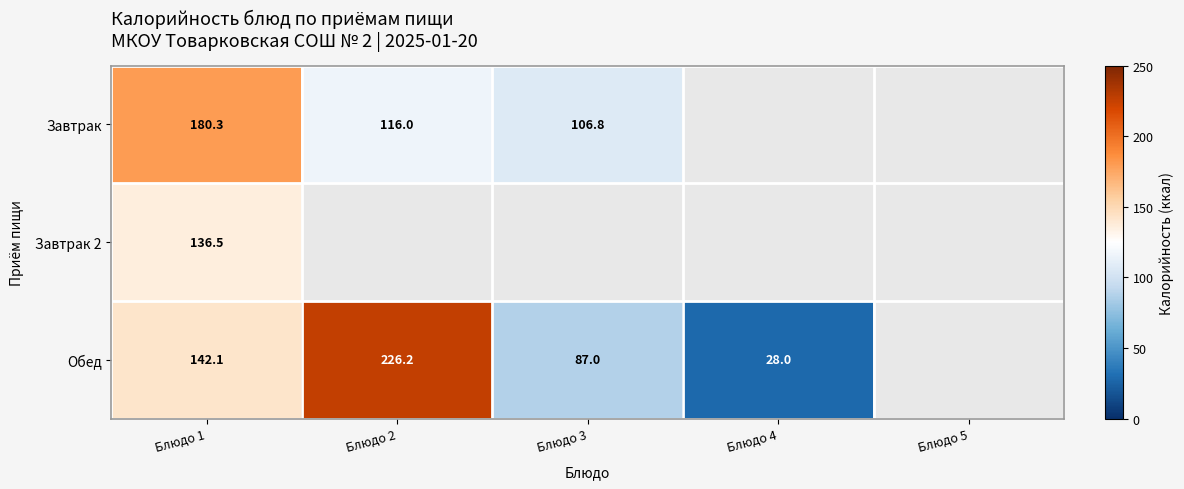

At which category is the sum across all series the highest?

Блюдо 1